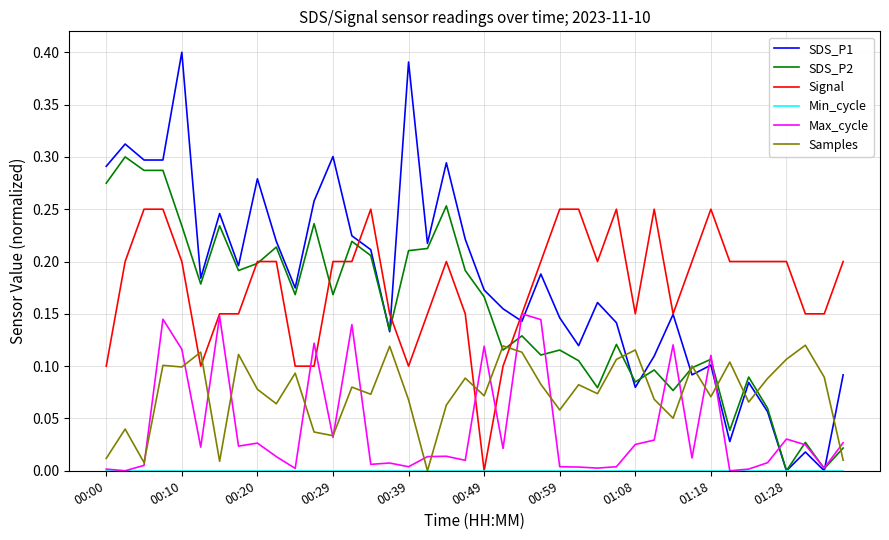

Which series has the largest range (max minus min)?

SDS_P1